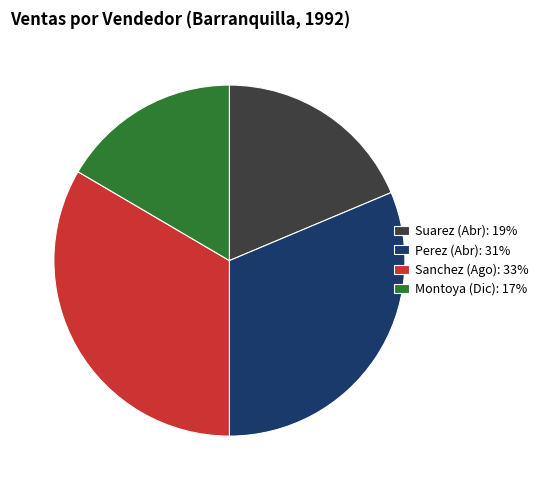

How many segments does this pie chart have?

4